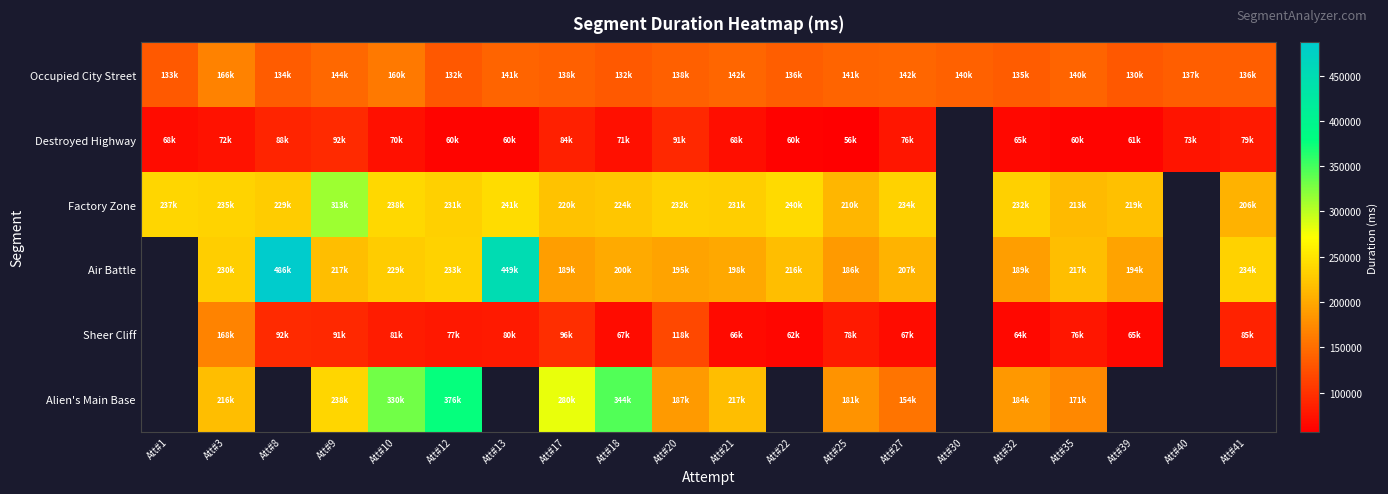

Between Att#32 and Att#8, which is larger?

Att#32